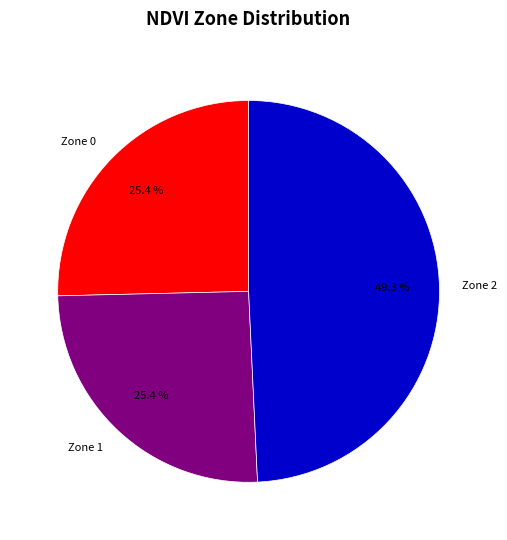

Is the sum of Zone 1 and Zone 2 greater than half?

Yes